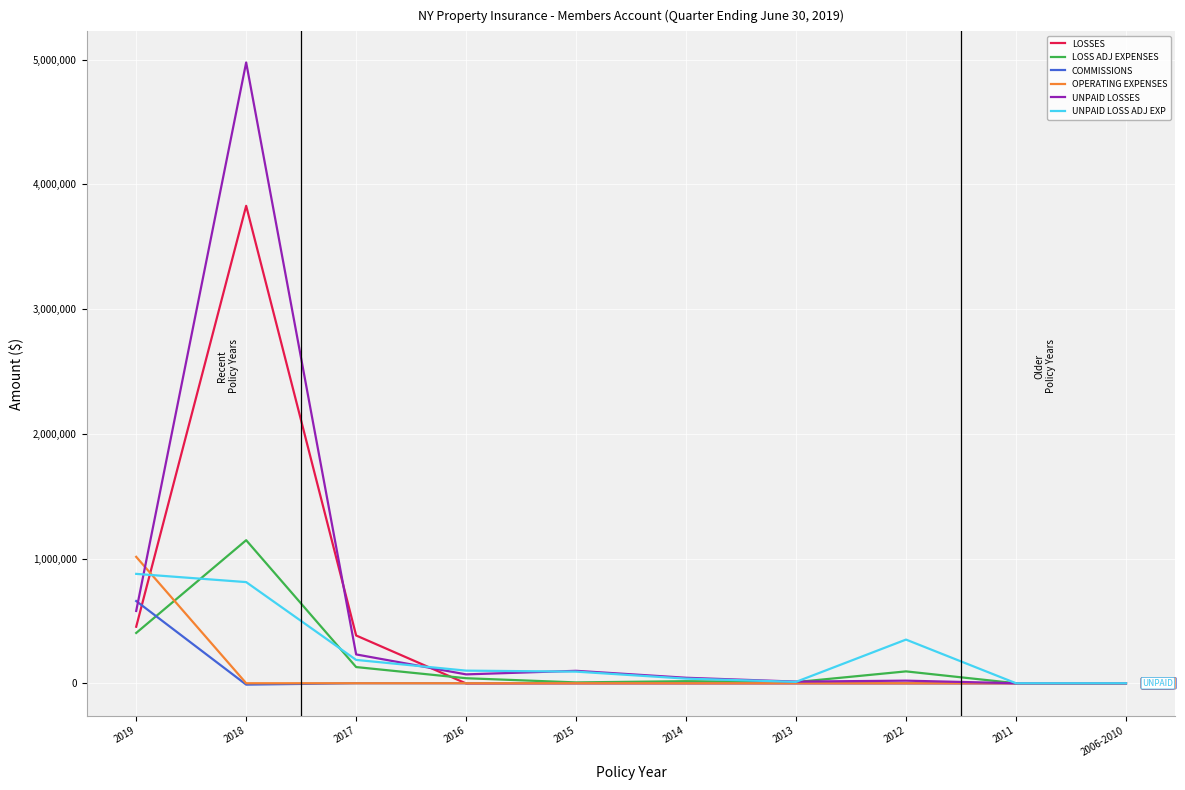

Where is UNPAID LOSSES nearest to the value 2489099?

2019